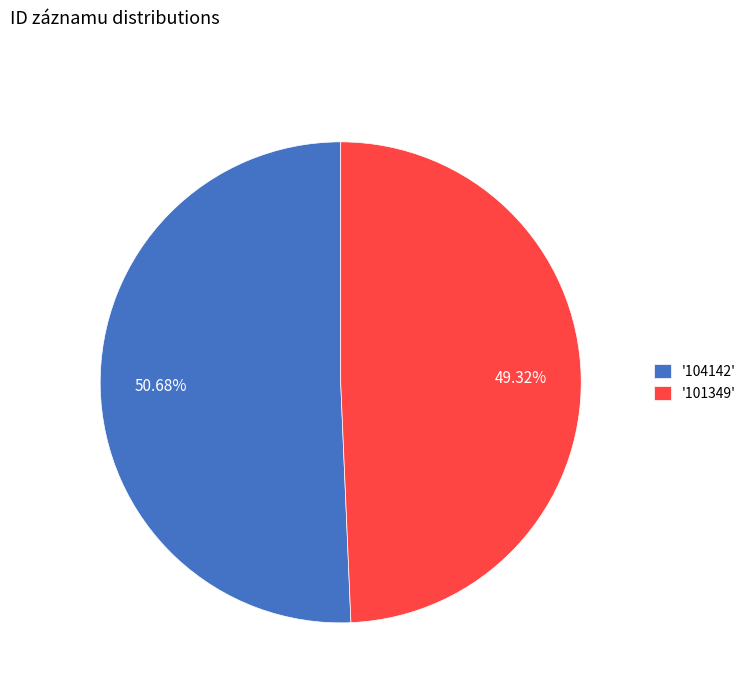

Do '101349' and '104142' together represent more than half of the pie?

Yes